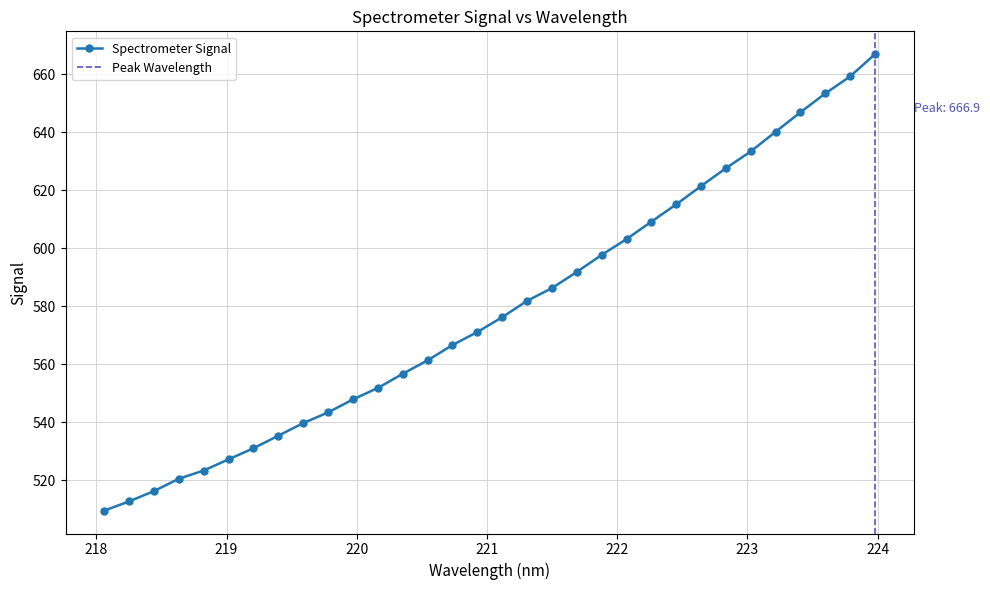

Reading right to left, what are all the values shown in this chart?

223.9802=666.9	223.7895=659.2	223.5987=653.4	223.408=646.9	223.2172=640.2	223.0264=633.4	222.8355=627.6	222.6447=621.4	222.4538=615.1	222.263=609.2	222.0721=603.2	221.8812=597.7	221.6902=591.9	221.4993=586.3	221.3083=581.9	221.1174=576.3	220.9264=571.2	220.7354=566.7	220.5444=561.4	220.3533=556.8	220.1623=551.9	219.9712=547.9	219.7801=543.5	219.589=539.8	219.3979=535.4	219.2067=531.1	219.0156=527.3	218.8244=523.4	218.6332=520.6	218.442=516.3	218.2508=512.8	218.0596=509.6